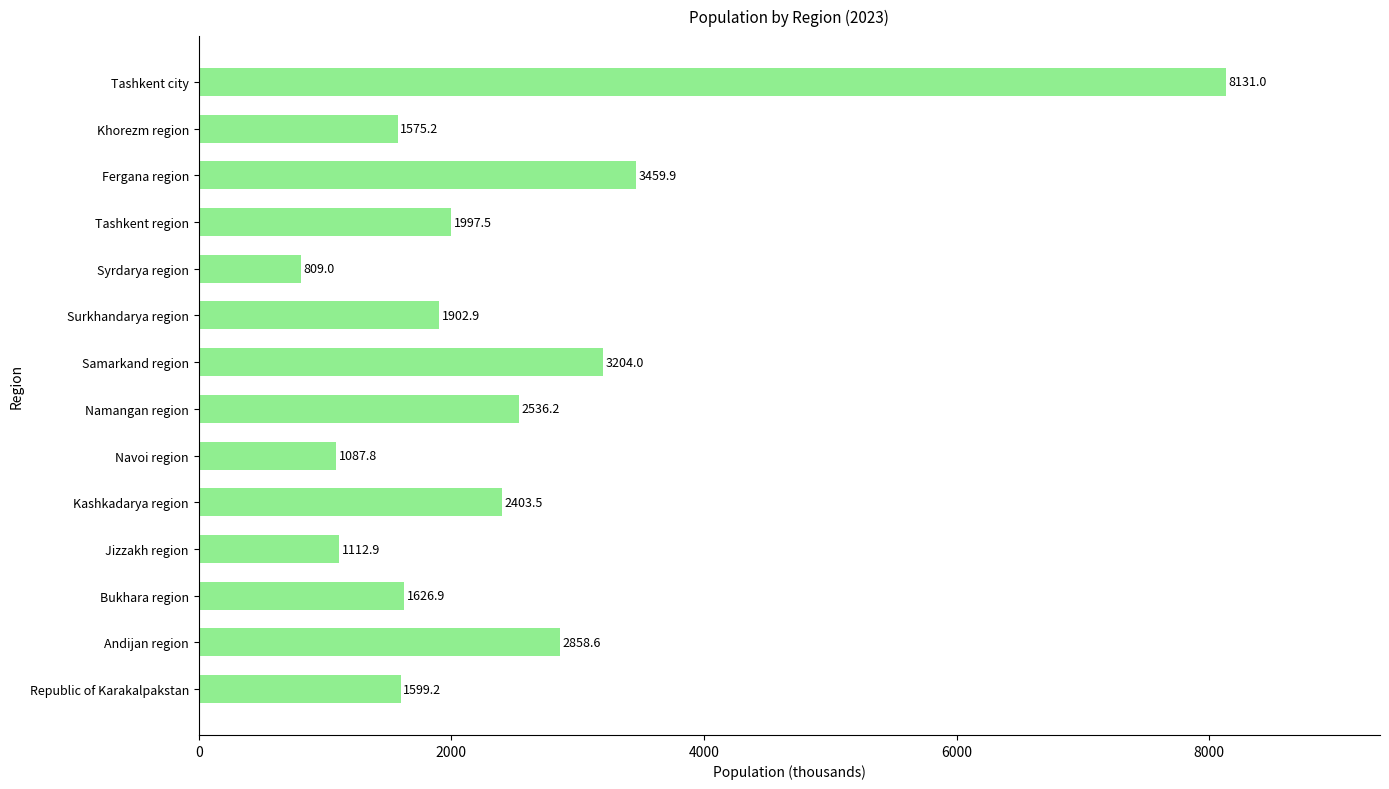

Reading bottom to top, extract all data points from this chart.

1599.2	2858.6	1626.9	1112.9	2403.5	1087.8	2536.2	3204.0	1902.9	809.0	1997.5	3459.9	1575.2	8131.0